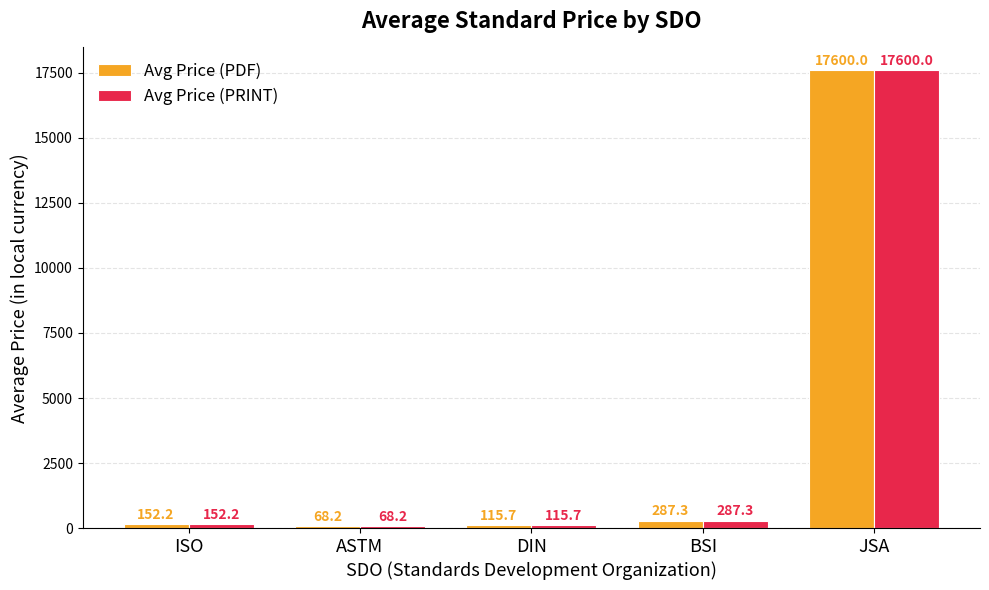

What is the average value of the Avg Price (PDF) series?

3644.7